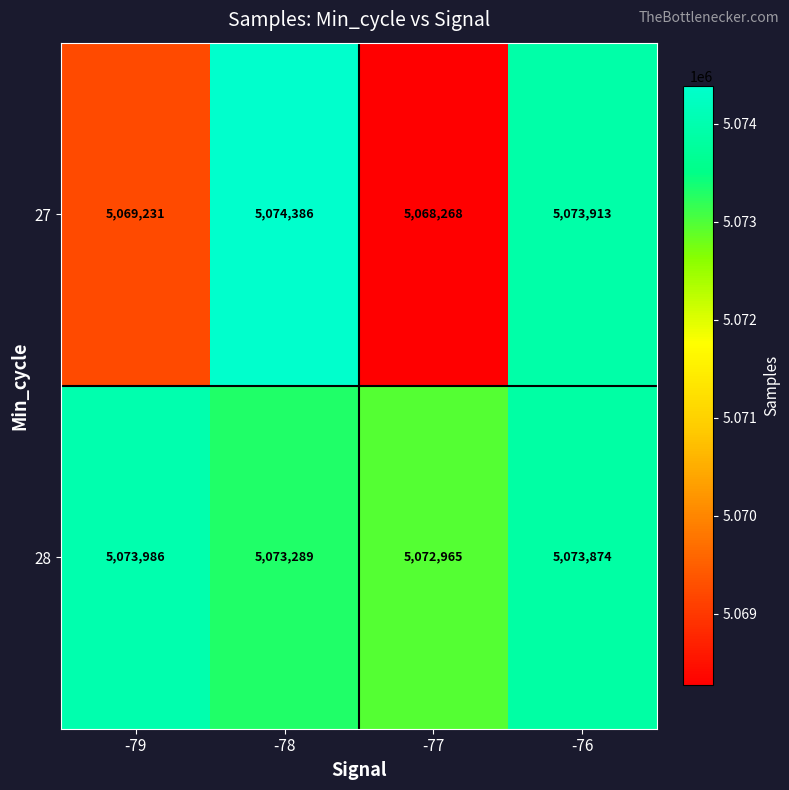

At which category is the sum across all series the highest?

-76